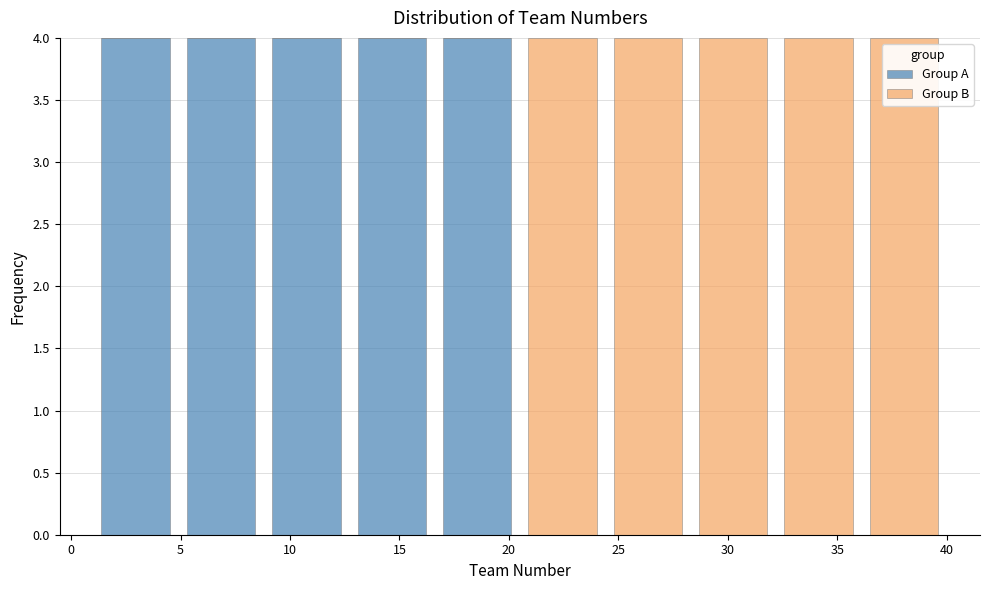

What is the total height of the stacked bar covering 28.3 to 32.2 on the x-axis? Neither the bar edges nor the heights are printed on the chart, so give them approximately, as read against the axes.

4